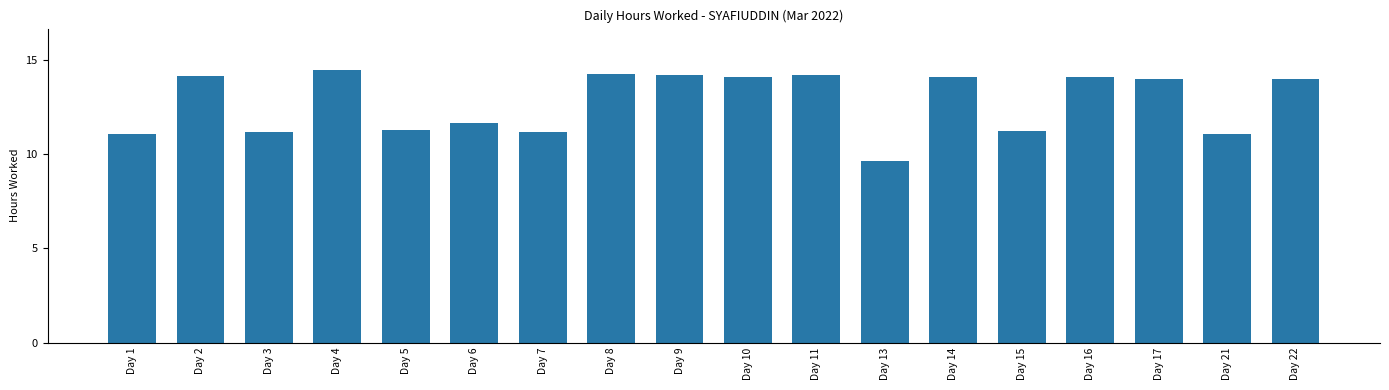

What is the approximate value at Day 11?

14.2